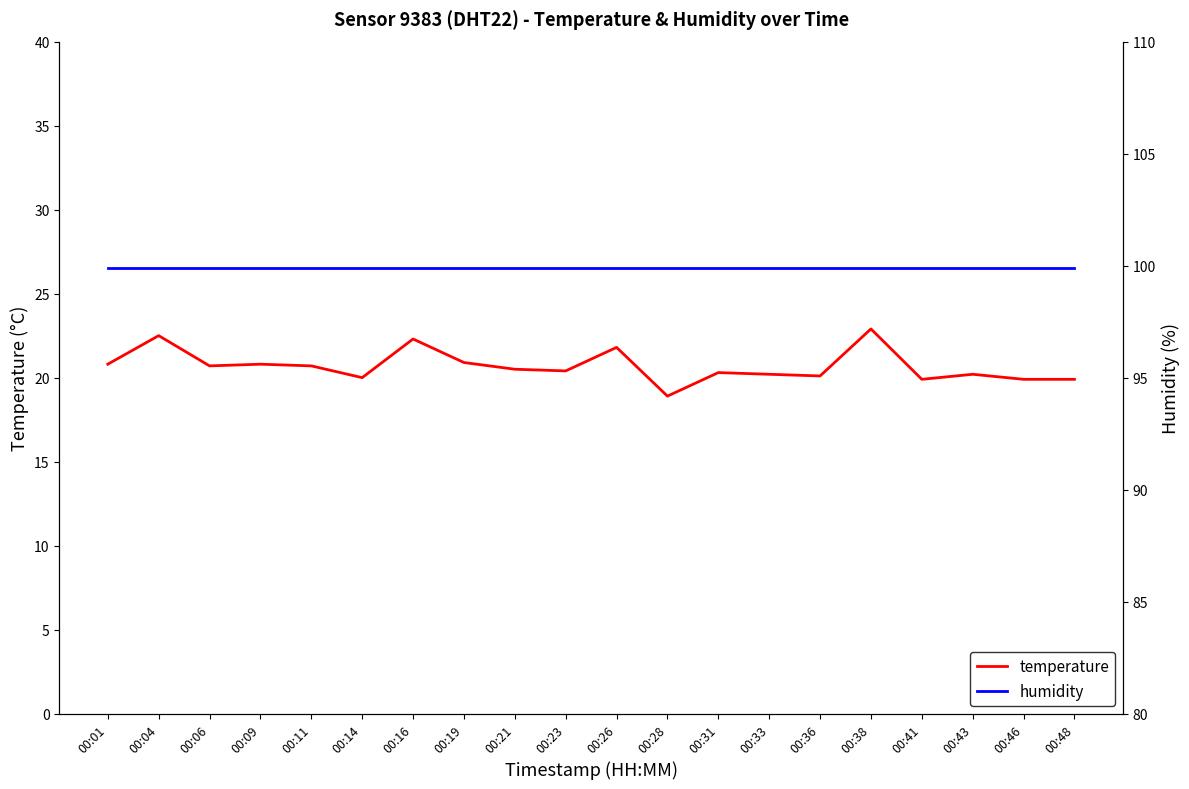

At which category is the sum across all series the highest?

00:38